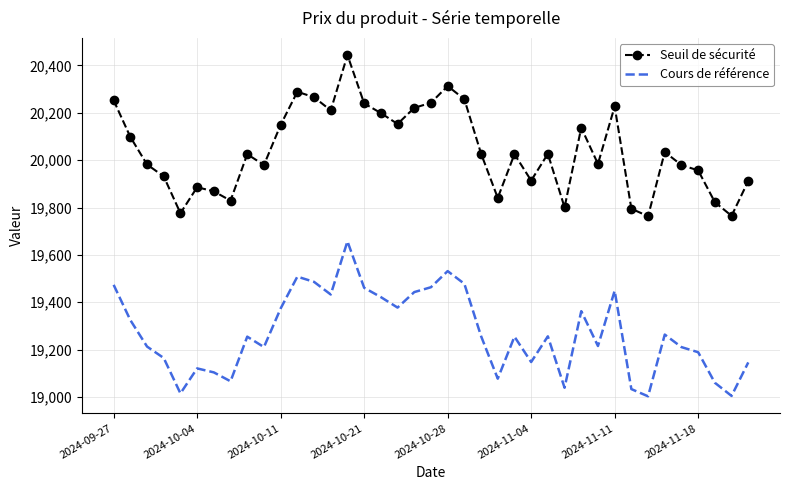

Rank the series by their average value, from lowest to highest.

Cours de référence, Seuil de sécurité